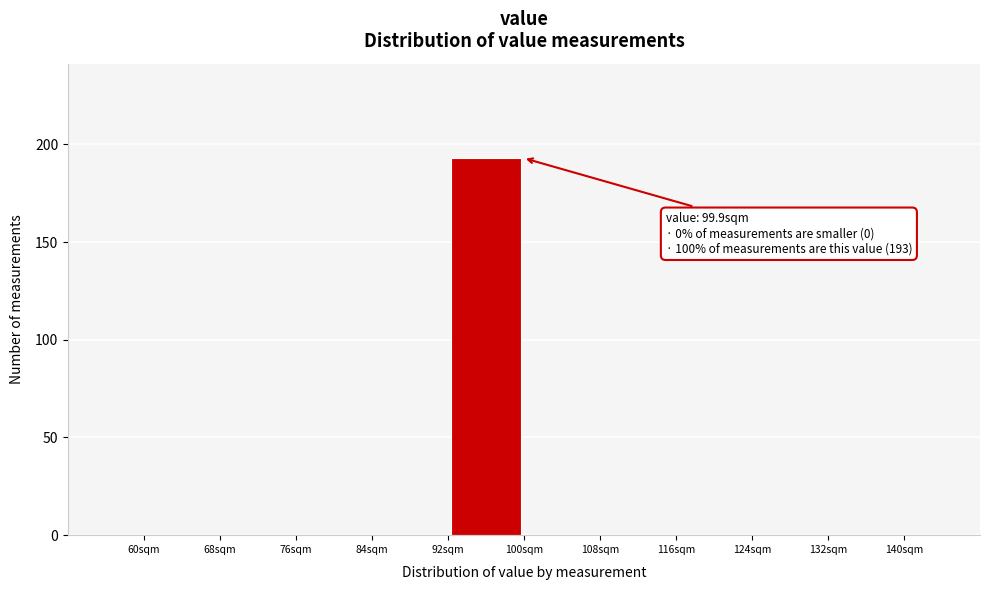

Which range on the x-axis has the tallest bar?

92 to 100